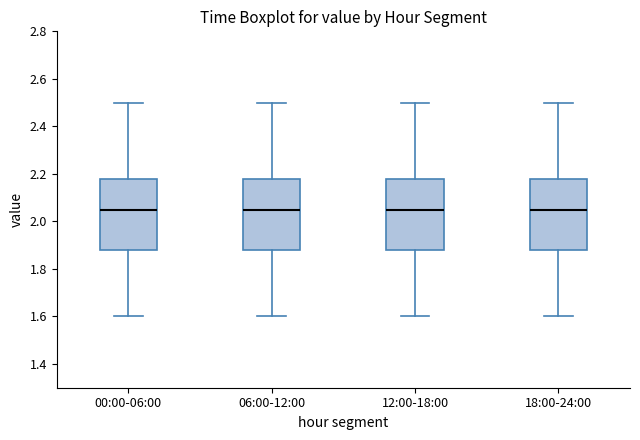

Where is the lower edge of the box for 06:00-12:00 on the y-axis? The values are not printed on the chart, so give them approximately, as read against the axis.

1.88